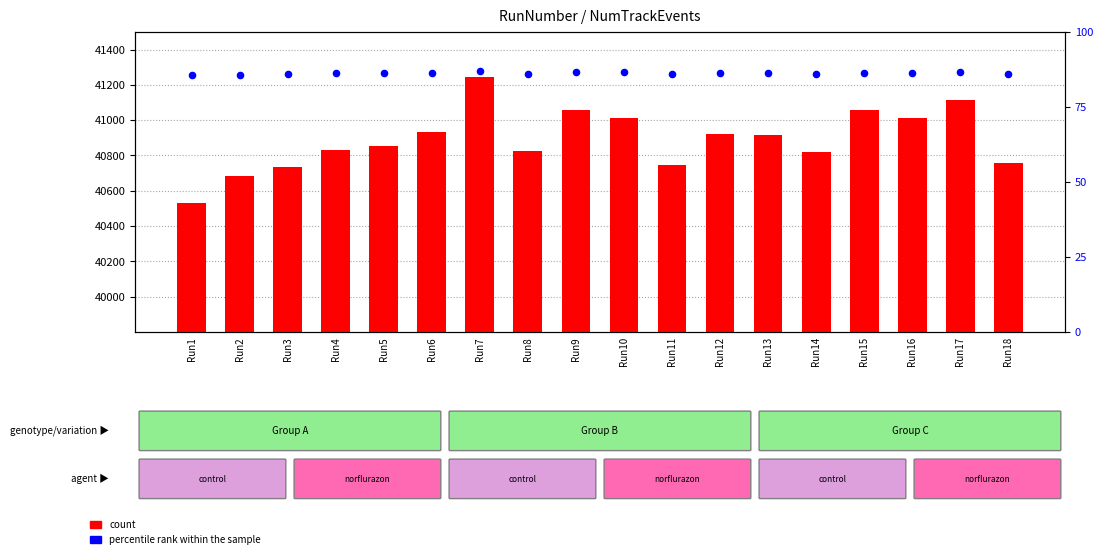

At which category is the sum across all series the highest?

Run7